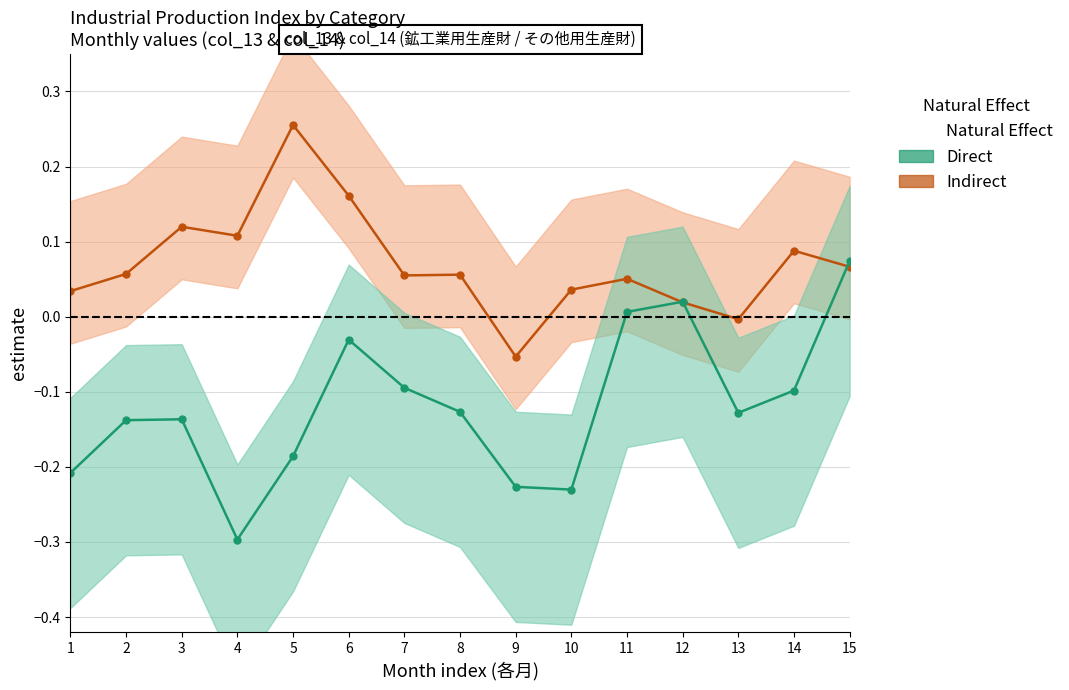

How many intersections are there between Direct and Indirect?

3